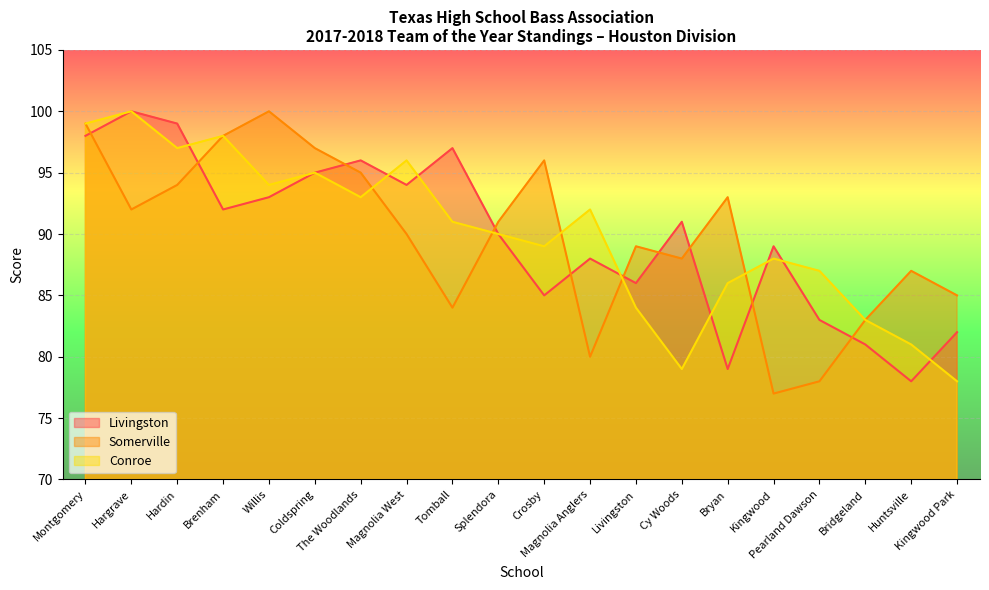

Reading right to left, extract all data points from this chart.

Livingston: 82	78	81	83	89	79	91	86	88	85	90	97	94	96	95	93	92	99	100	98
Somerville: 85	87	83	78	77	93	88	89	80	96	91	84	90	95	97	100	98	94	92	99
Conroe: 78	81	83	87	88	86	79	84	92	89	90	91	96	93	95	94	98	97	100	99